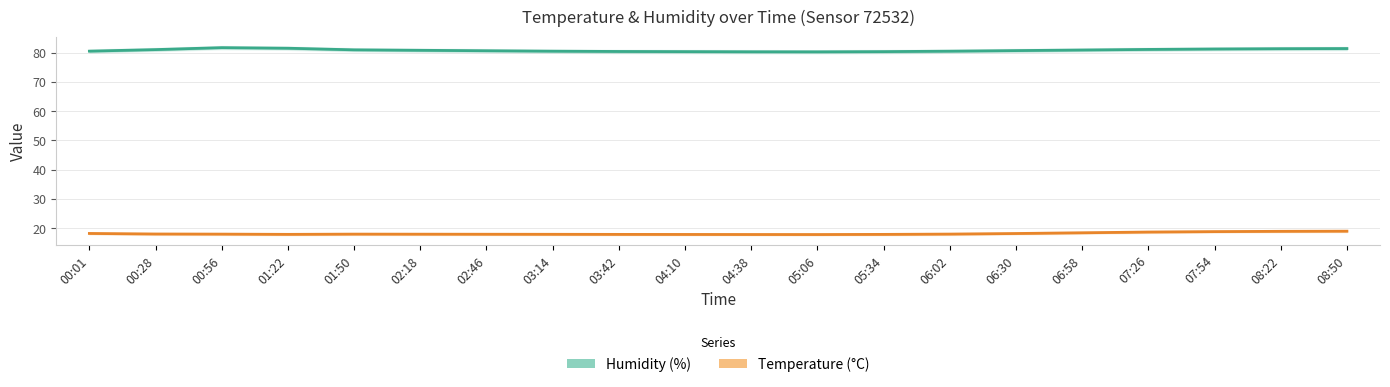

List the series in order of their overall mean, lowest first.

Temperature (°C), Humidity (%)